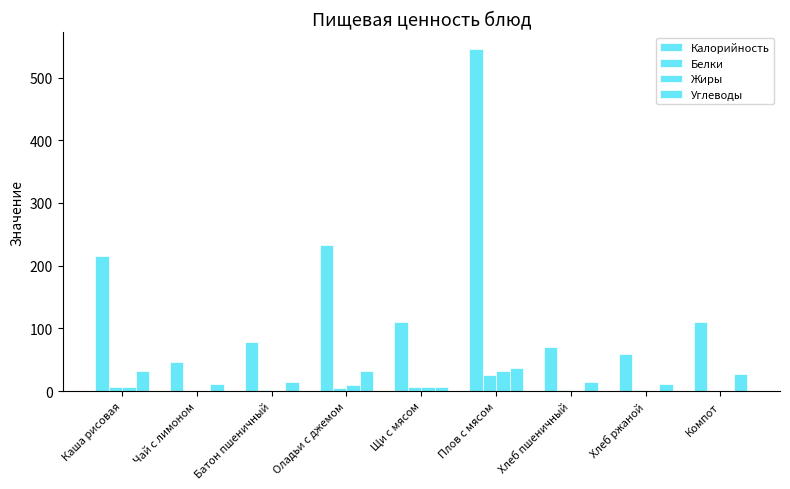

What is the difference between the maximum and minimum values in the Калорийность series?

499.0